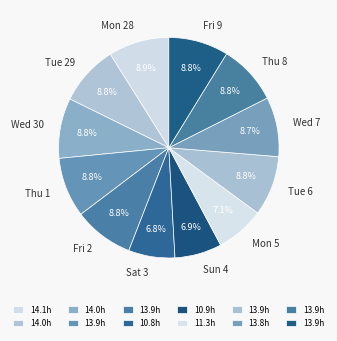

Is there any slice that represents more than half of the pie?

No